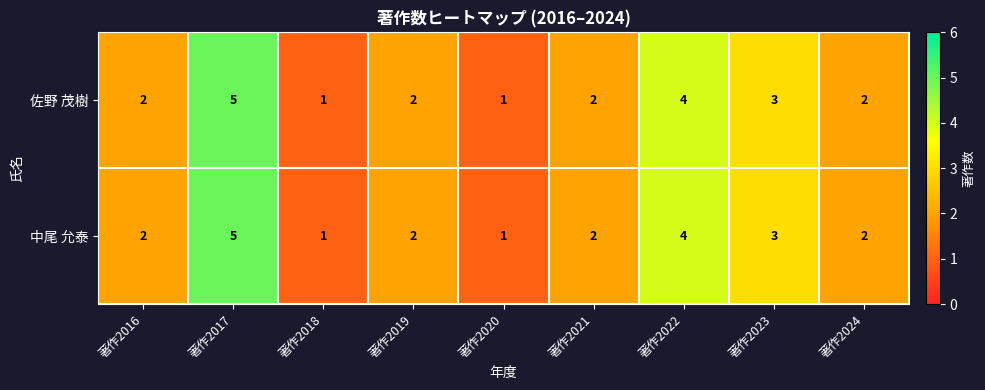

What is the total value across all series at 著作2017?

10